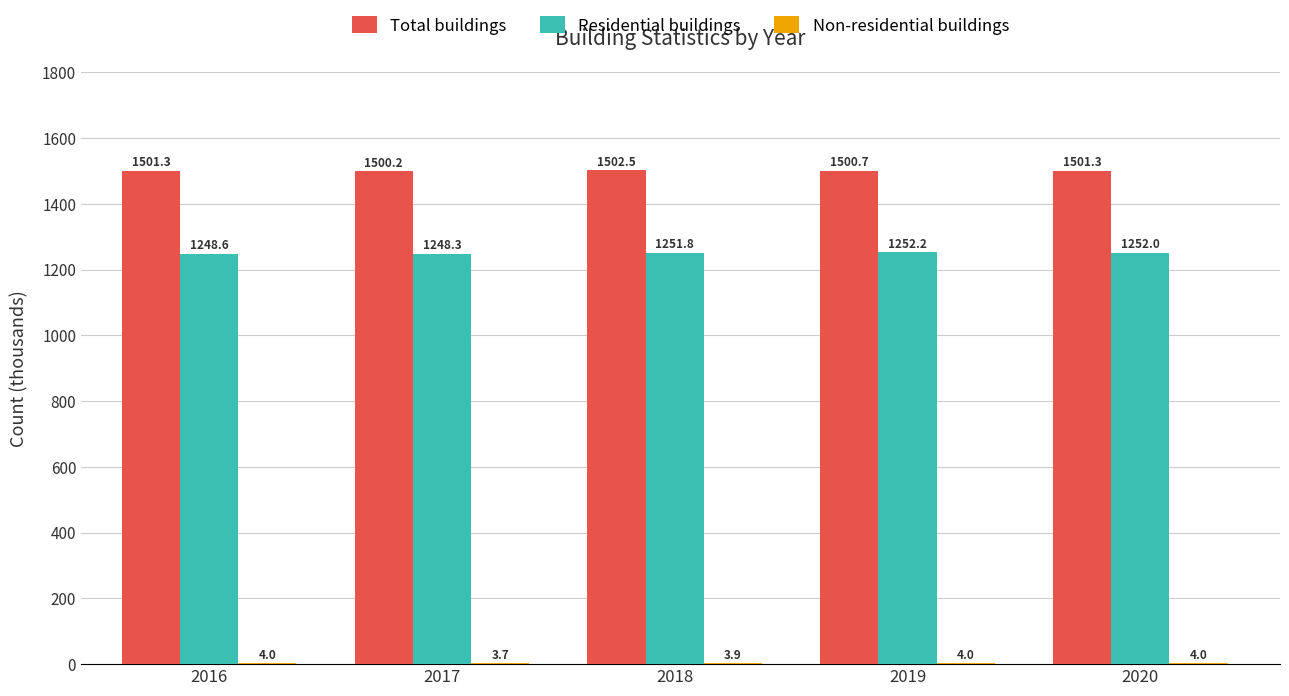

The Residential buildings series shows 1823.3 at 2016. True or false?

False